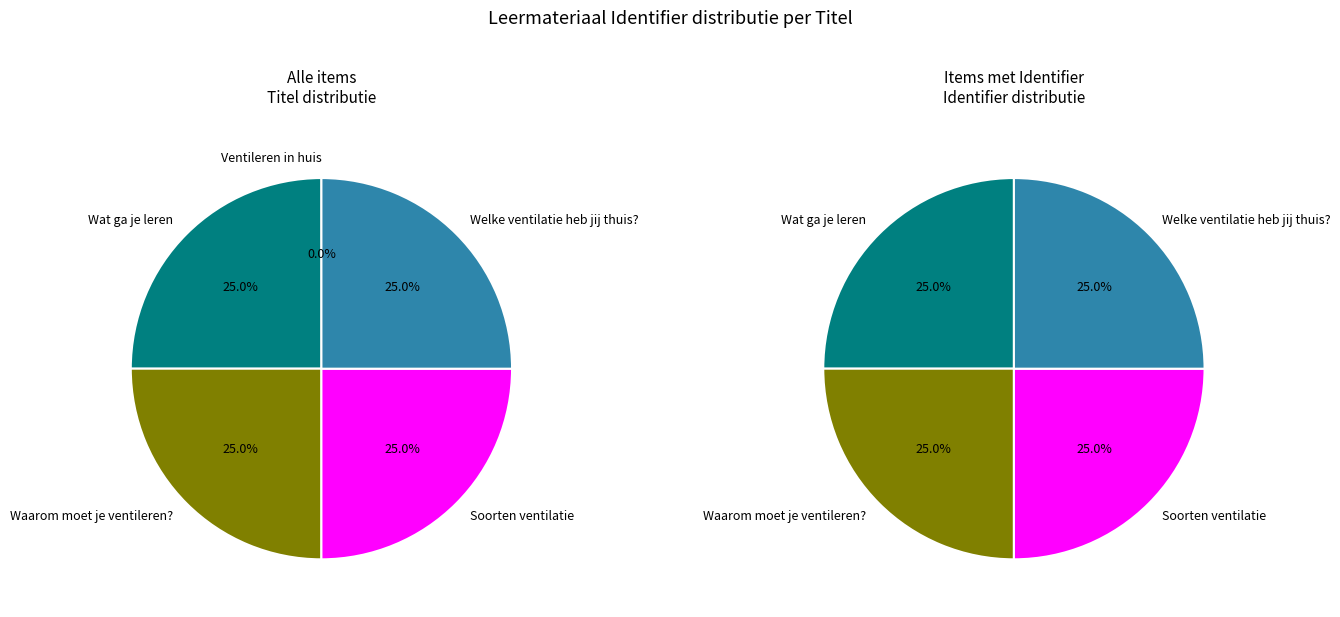

What percentage is NOT represented by Wat ga je leren?

75.0%